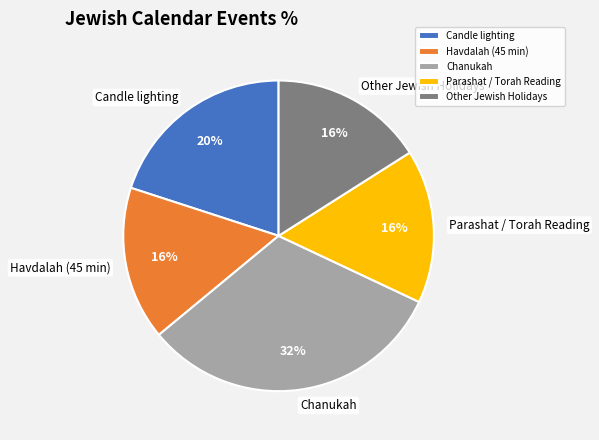

Does Chanukah account for over 50% of the chart?

No